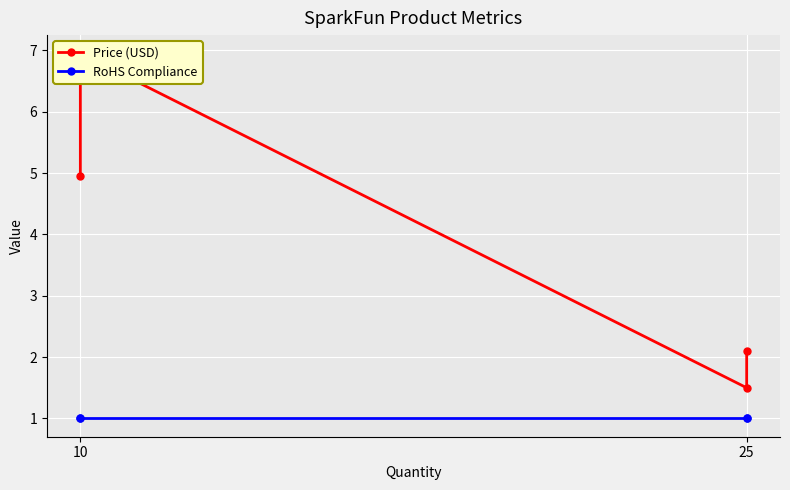

How many distinct data groups are displayed?

2